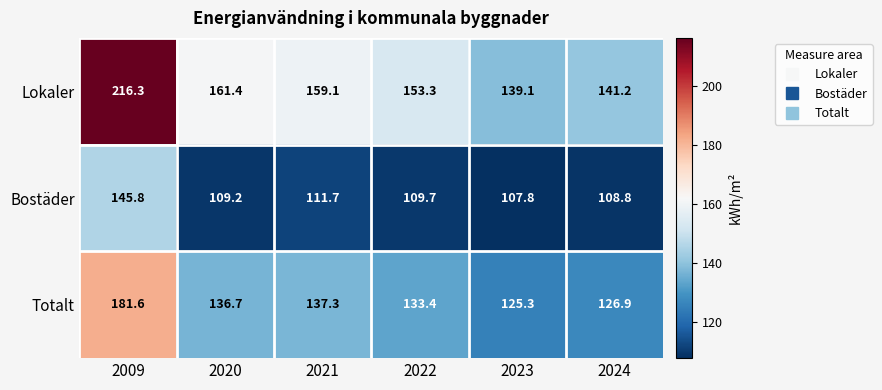

Reading left to right, extract all data points from this chart.

Lokaler: 216.3	161.4	159.1	153.3	139.1	141.2
Bostäder: 145.8	109.2	111.7	109.7	107.8	108.8
Totalt: 181.6	136.7	137.3	133.4	125.3	126.9